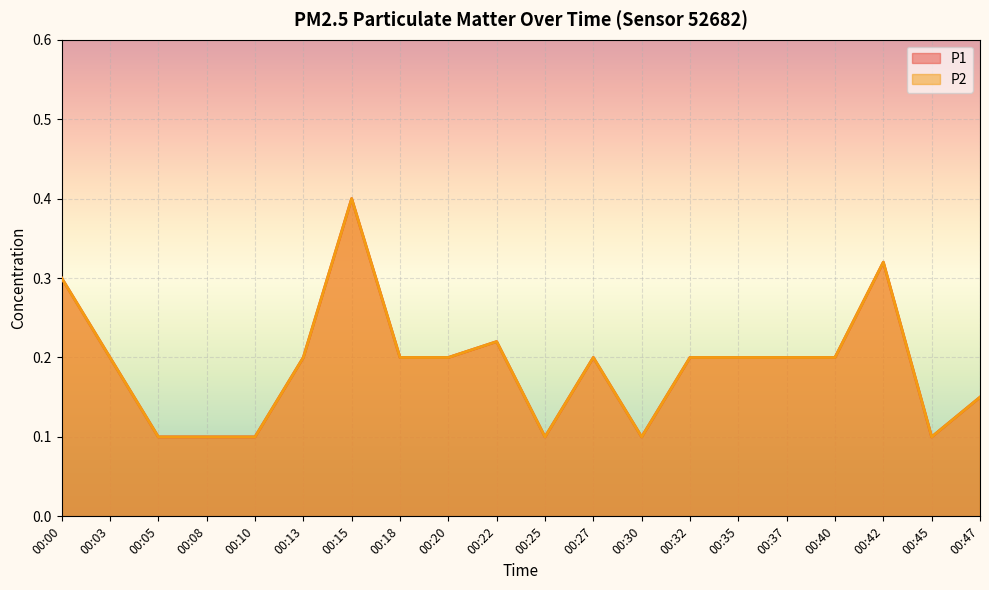

True or false: P2 and P1 intersect in this chart.

False